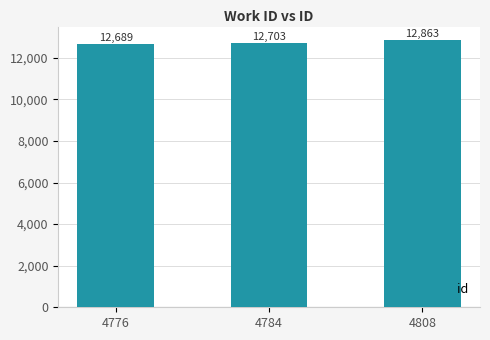

Where is the data nearest to the value 12776?

4784